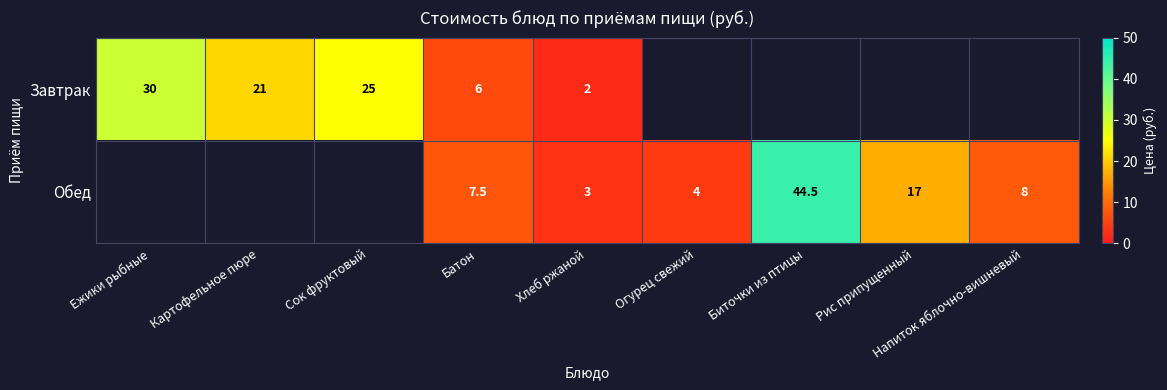

At which category does the chart reach its minimum across all series?

Огурец свежий